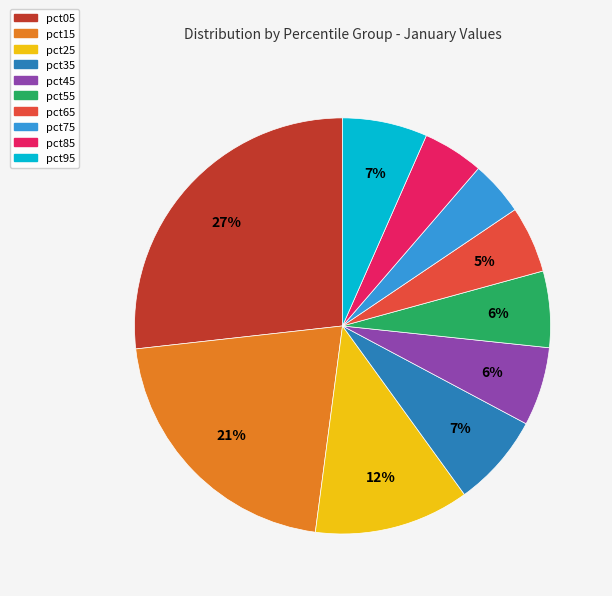

To the nearest percent, what portion does pct65 represent?

5%